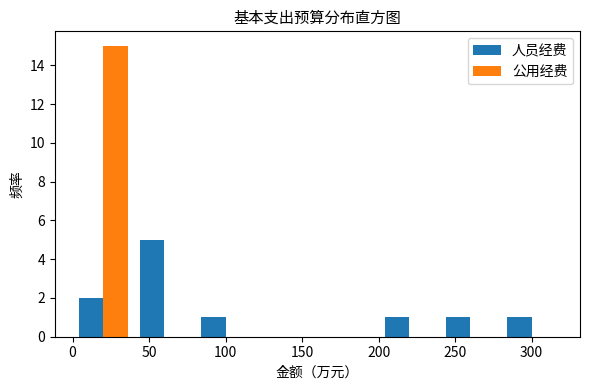

In the 公用经费 series, which range on the x-axis has the tallest bar?

0 to 40